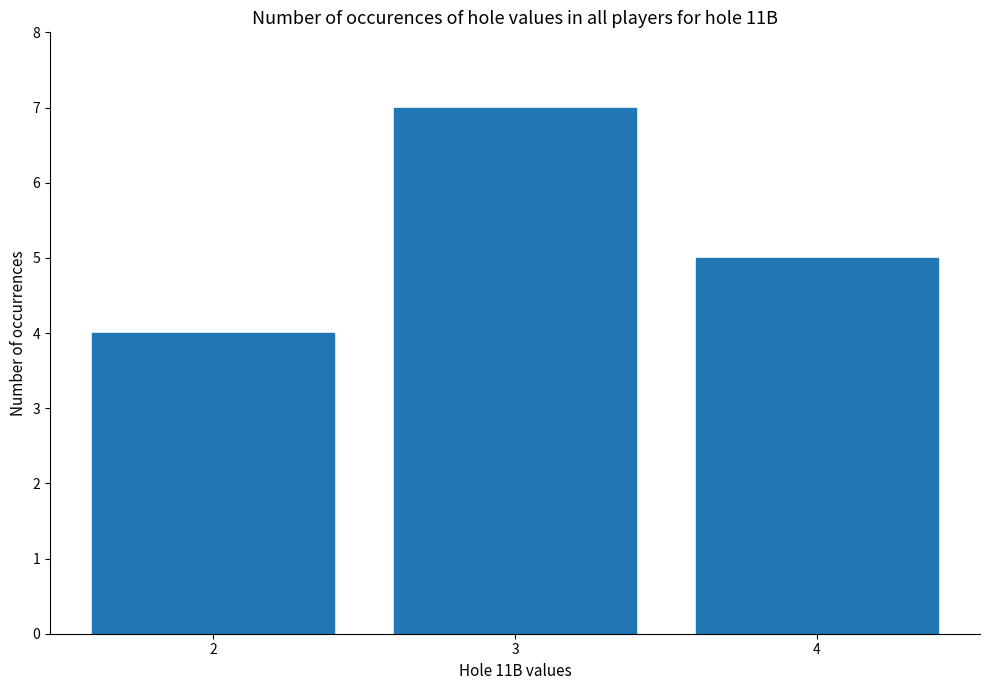

How many bars are there in total?

3